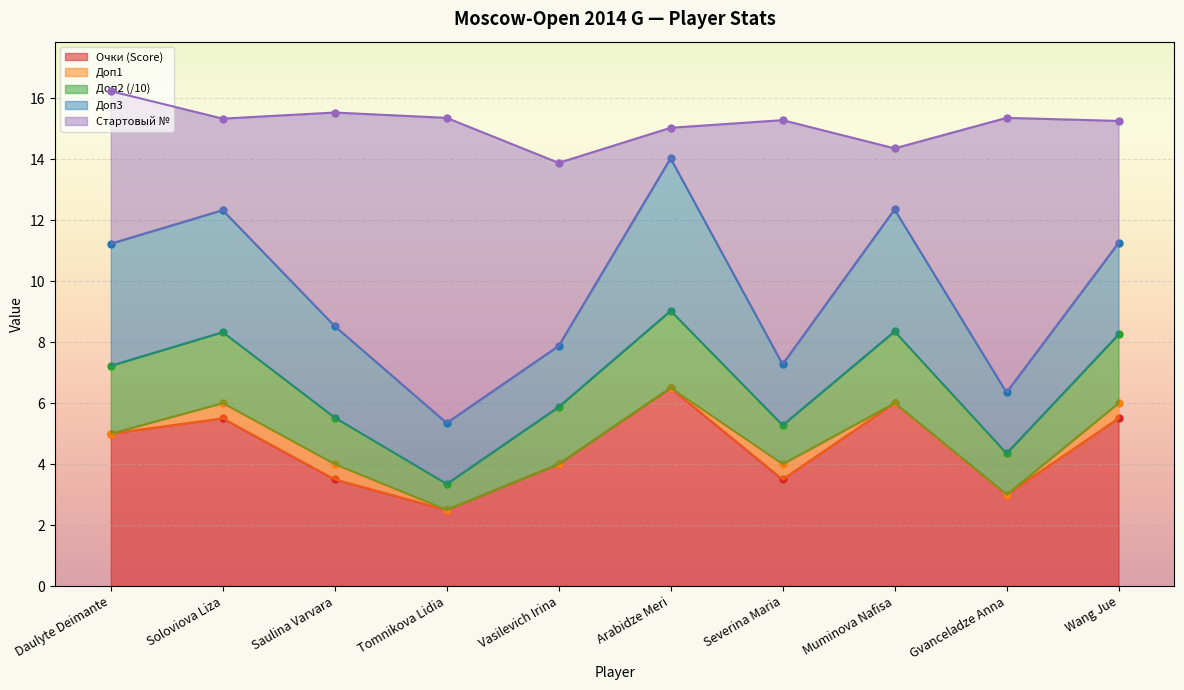

At which label does Очки (Score) reach its peak?

Arabidze Meri